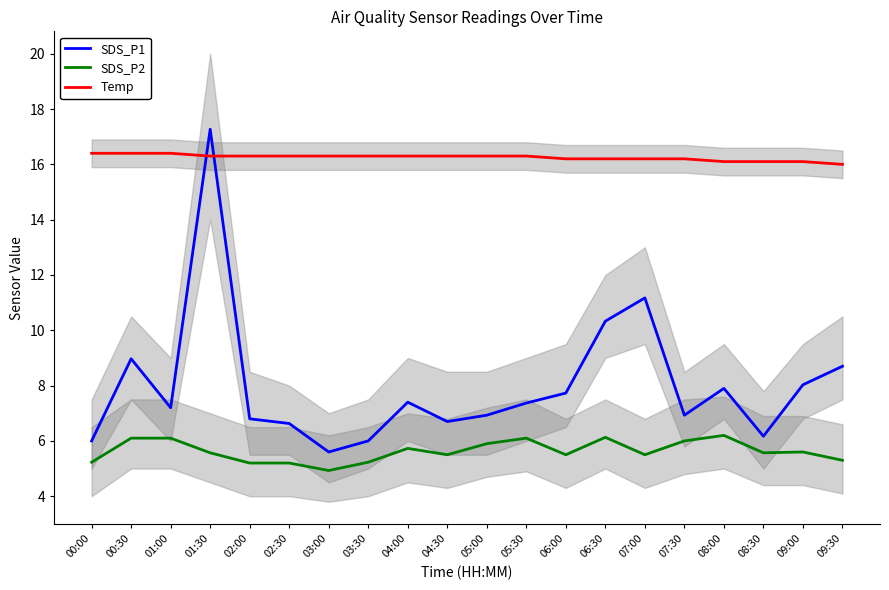

The SDS_P1 series shows 12.8 at 05:30. True or false?

False